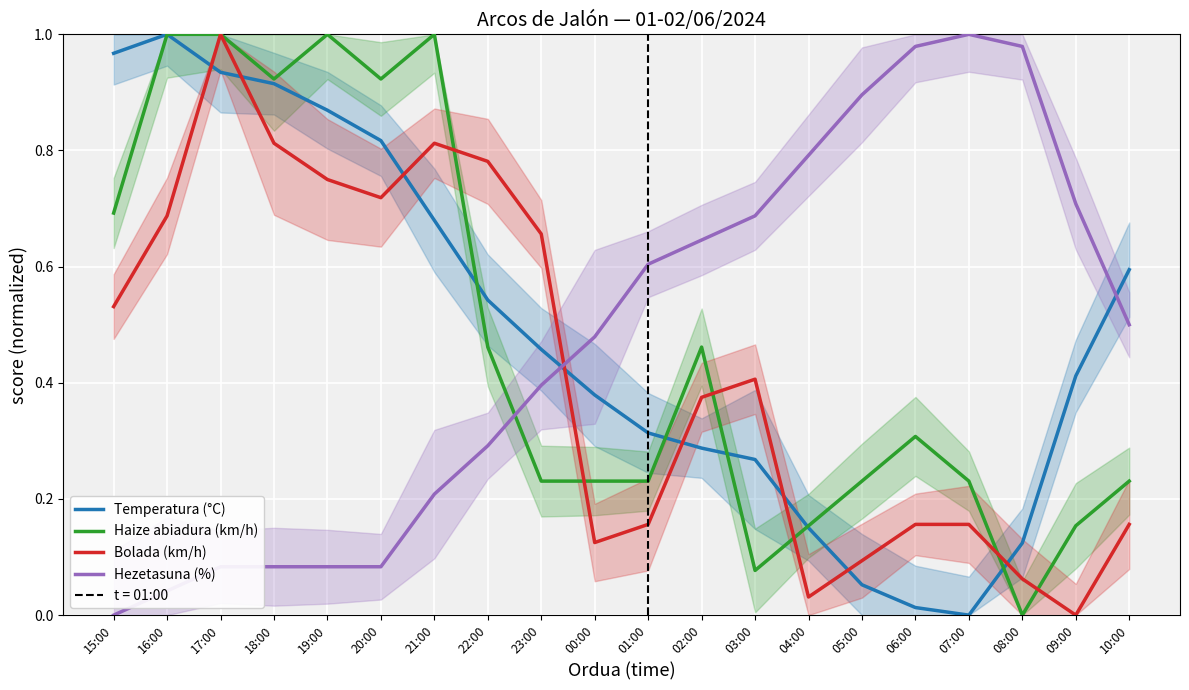

True or false: Temperatura (°C) has a value of 1.0 at 15:00.

True